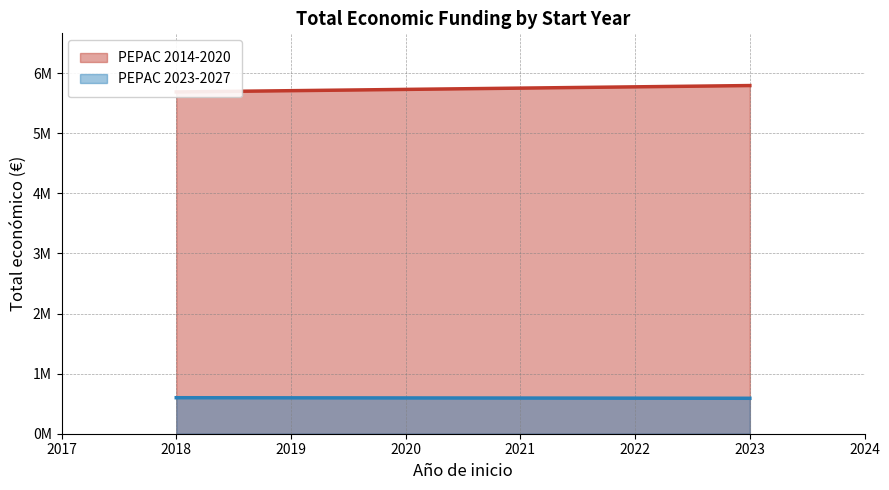

Reading left to right, extract all data points from this chart.

PEPAC 2014-2020: 5685677	5792221
PEPAC 2023-2027: 599134	589584